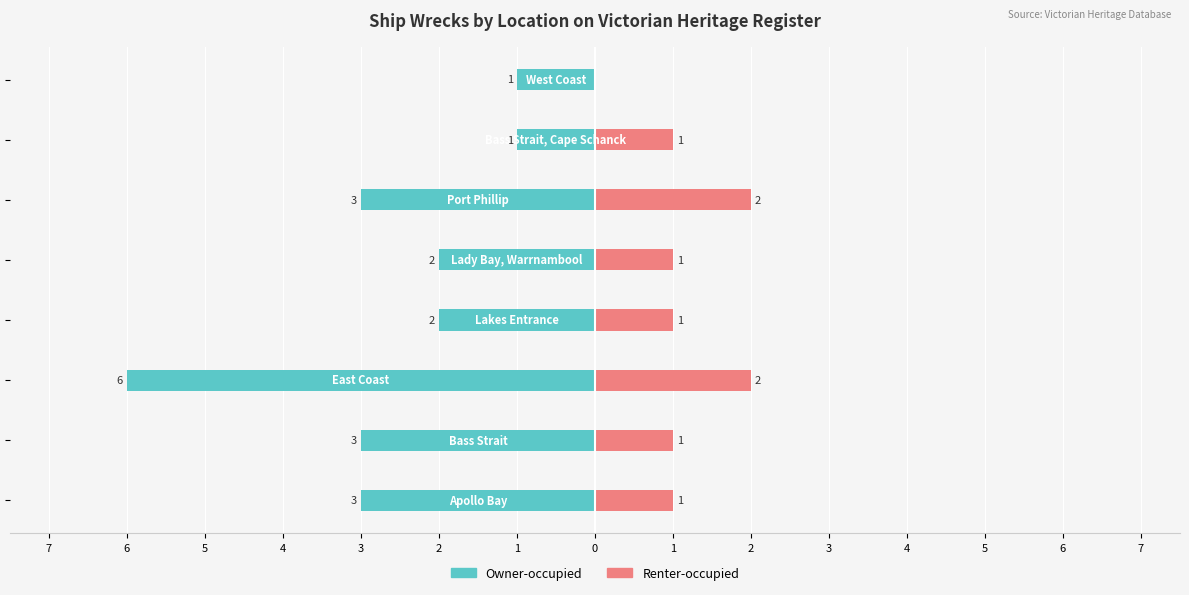

True or false: Renter-occupied has a value of 1 at 3.

False